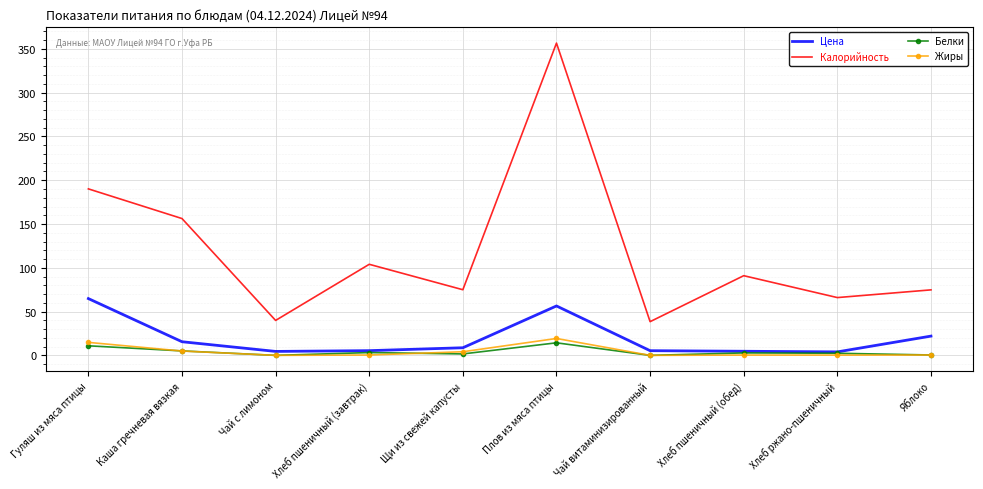

Which series has the largest range (max minus min)?

Калорийность